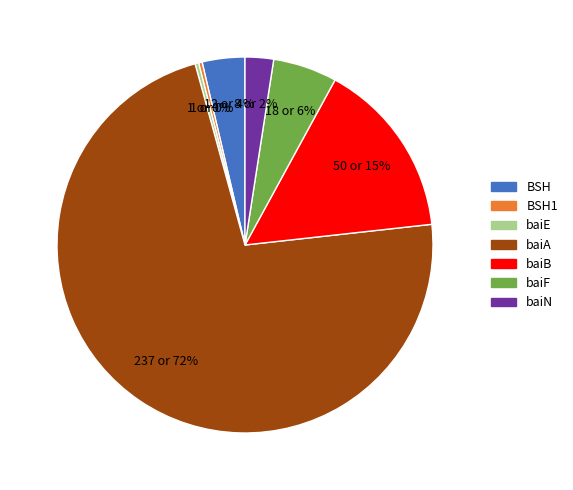

True or false: baiB accounts for 15% of the total.

True